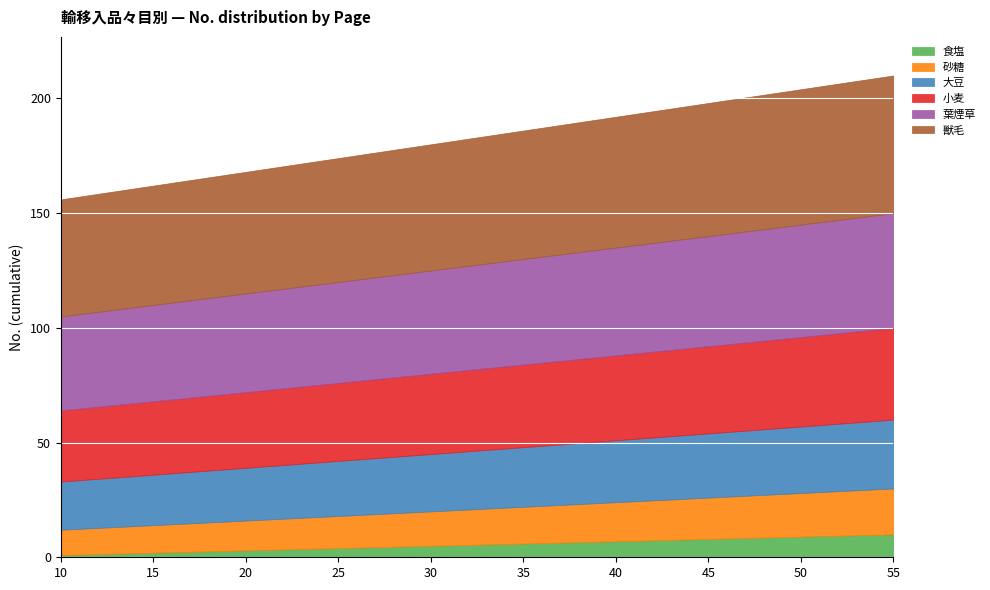

Reading left to right, transcribe all the data shown in this chart.

食塩: 1	2	3	4	5	6	7	8	9	10
砂糖: 11	12	13	14	15	16	17	18	19	20
大豆: 21	22	23	24	25	26	27	28	29	30
小麦: 31	32	33	34	35	36	37	38	39	40
葉煙草: 41	42	43	44	45	46	47	48	49	50
獣毛: 51	52	53	54	55	56	57	58	59	60